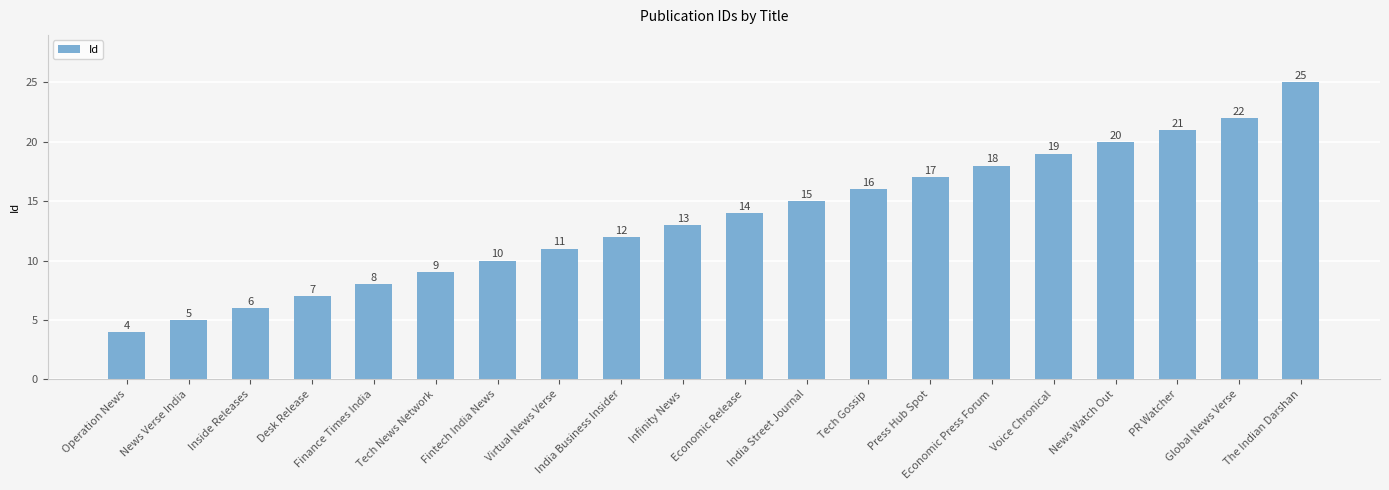

Reading left to right, extract all data points from this chart.

4	5	6	7	8	9	10	11	12	13	14	15	16	17	18	19	20	21	22	25